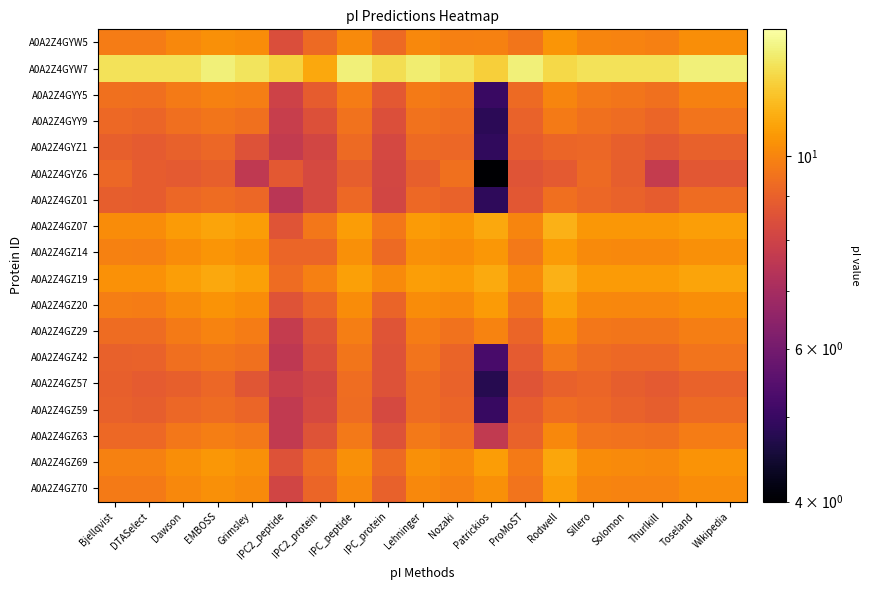

At which category is the sum across all series the highest?

Rodwell